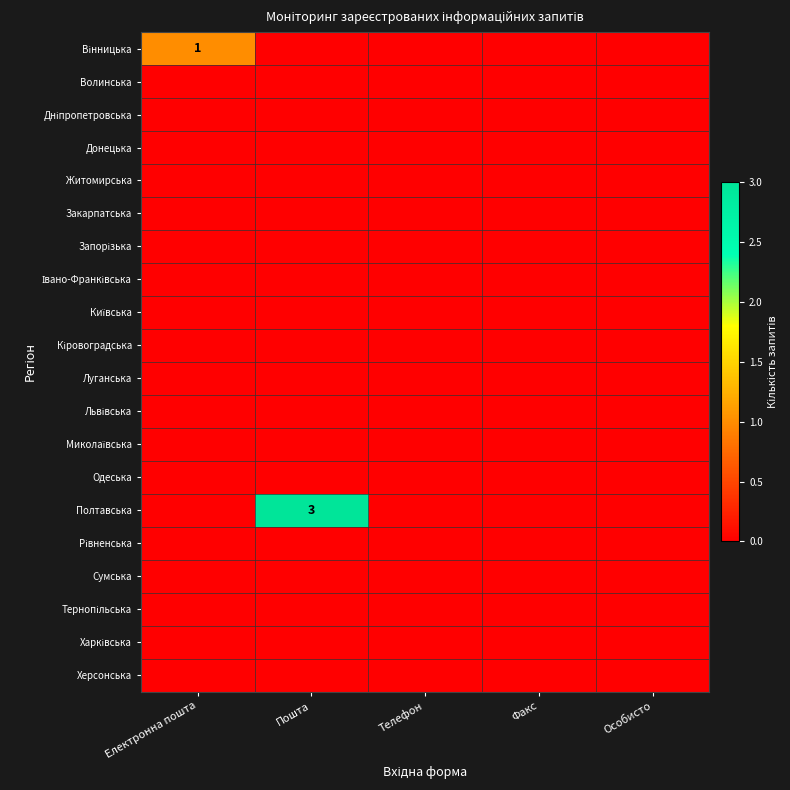

Between Телефон and Електронна пошта, which is larger?

Електронна пошта